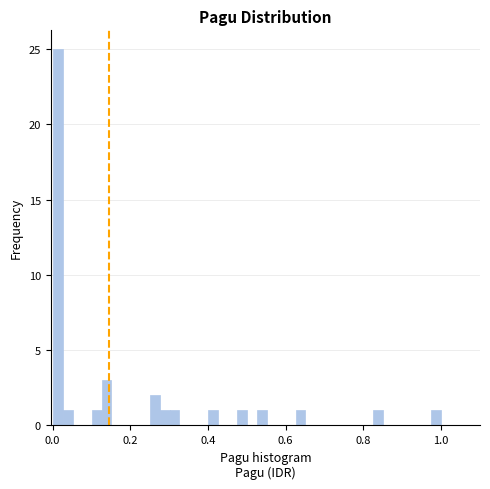

Around what value on the x-axis is the tallest bar? Give the approximate position of its centre, as read against the axis.

0.02